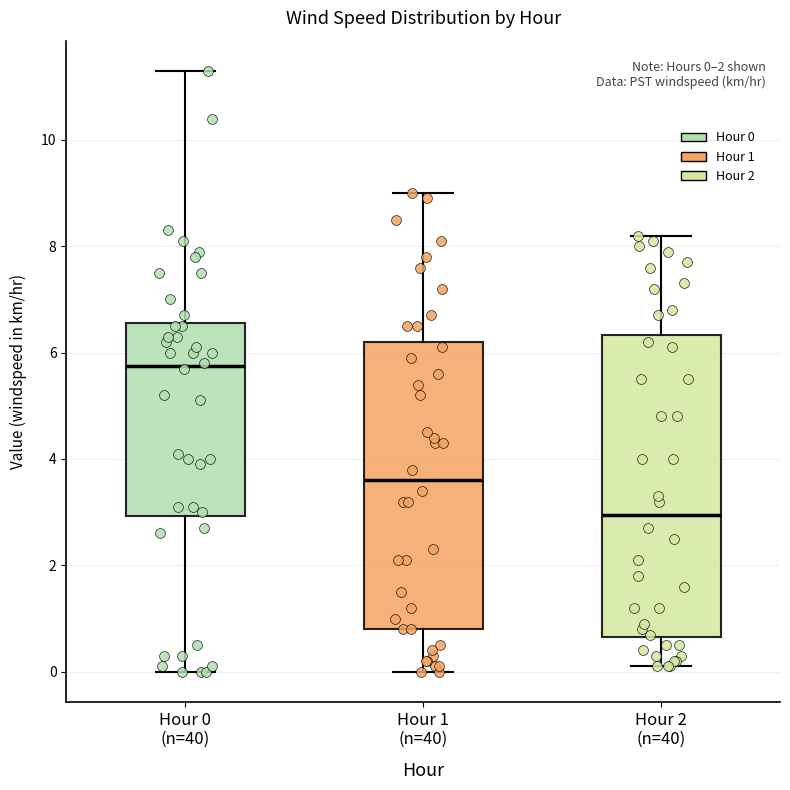

Which box has the lowest median line?

Hour 2 (n=40)